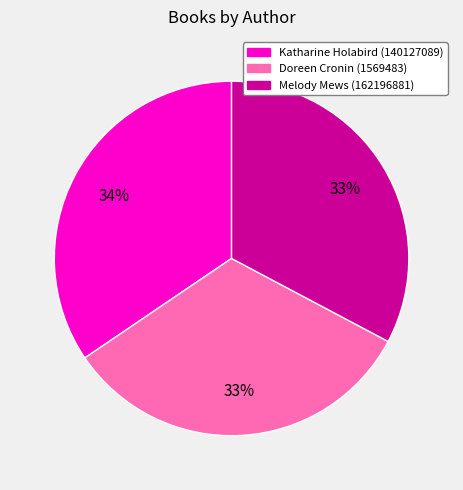

Is the sum of Katharine Holabird (140127089) and Doreen Cronin (1569483) greater than half?

Yes